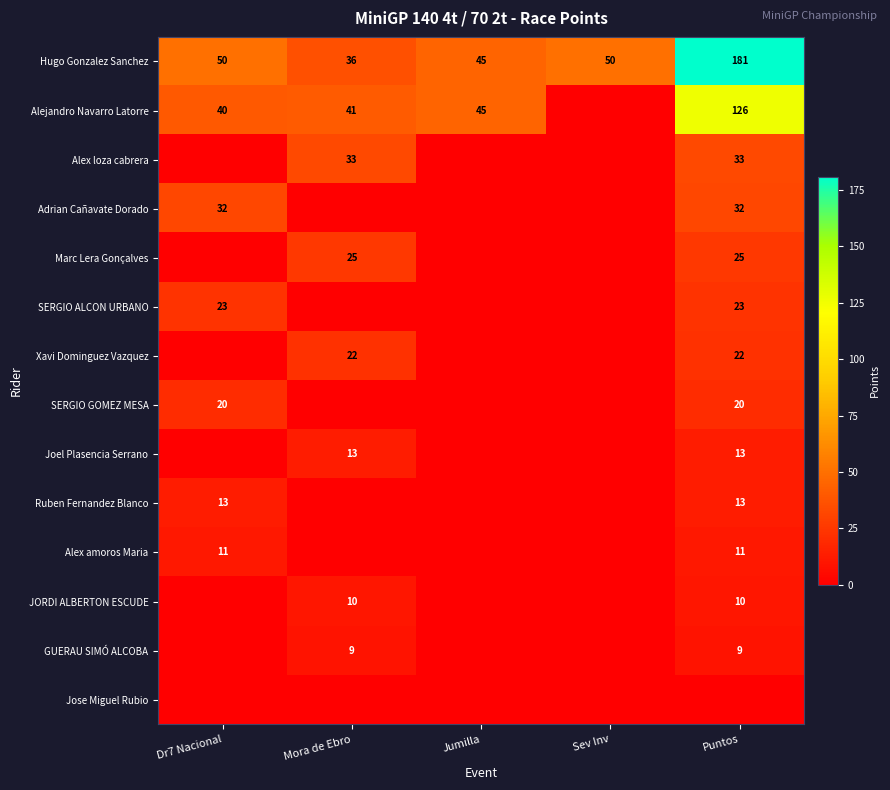

What is the minimum value for Hugo Gonzalez Sanchez?

36